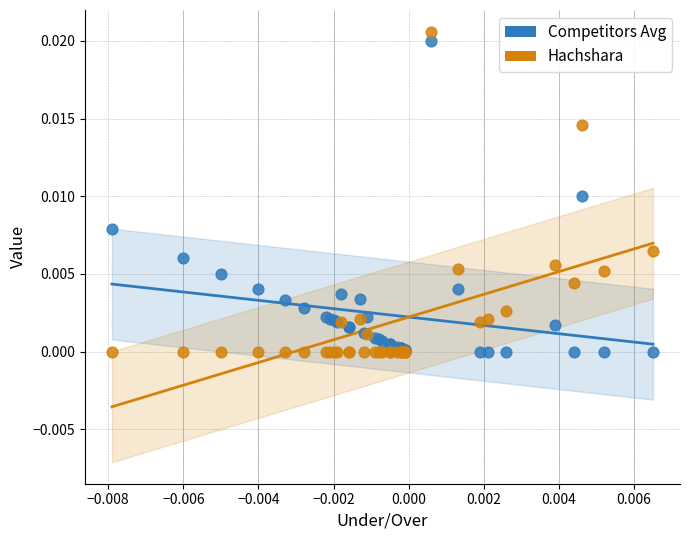

Which series has the widest spread of Y values?

Hachshara